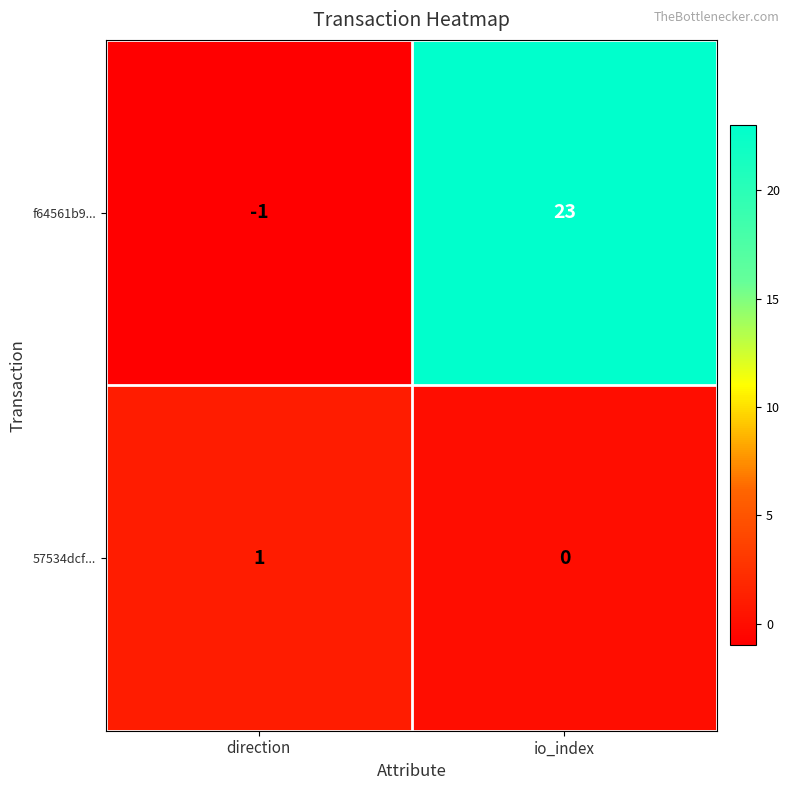

Rank the series by their maximum value, from highest to lowest.

f64561b9..., 57534dcf...